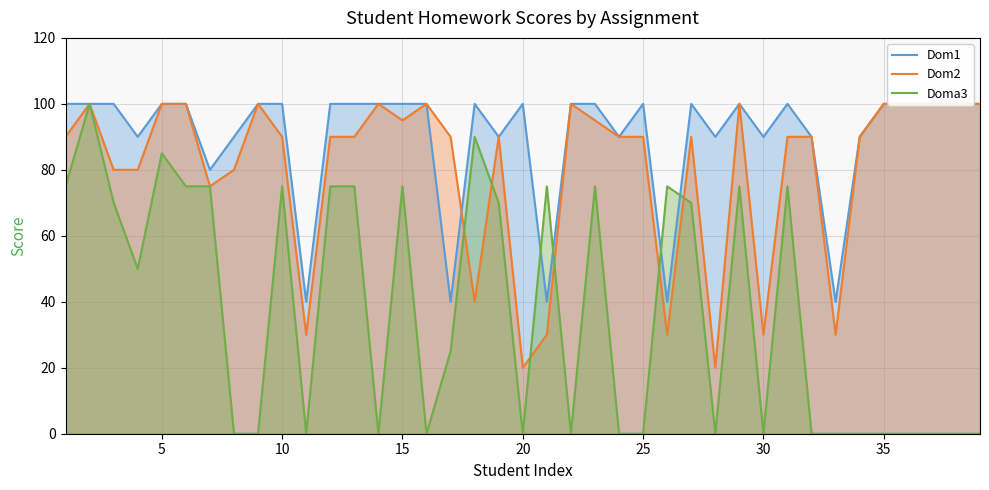

The Doma3 series shows -46 at 20. True or false?

False